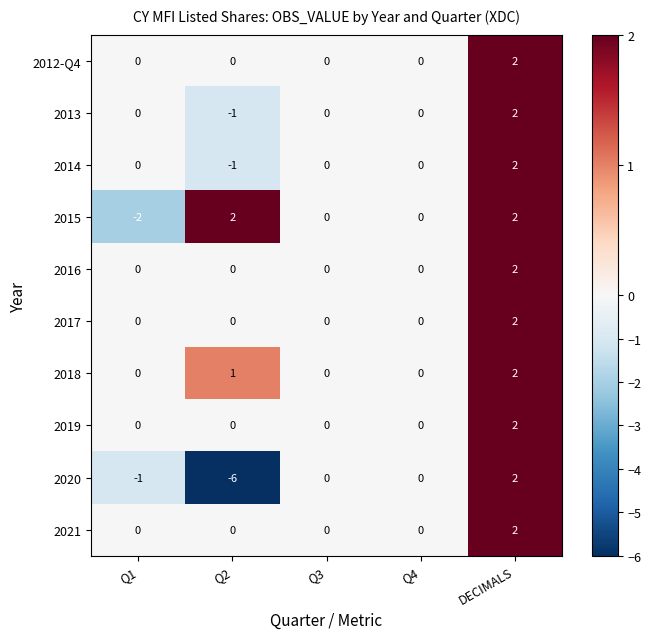

What is the smallest value displayed?

-6